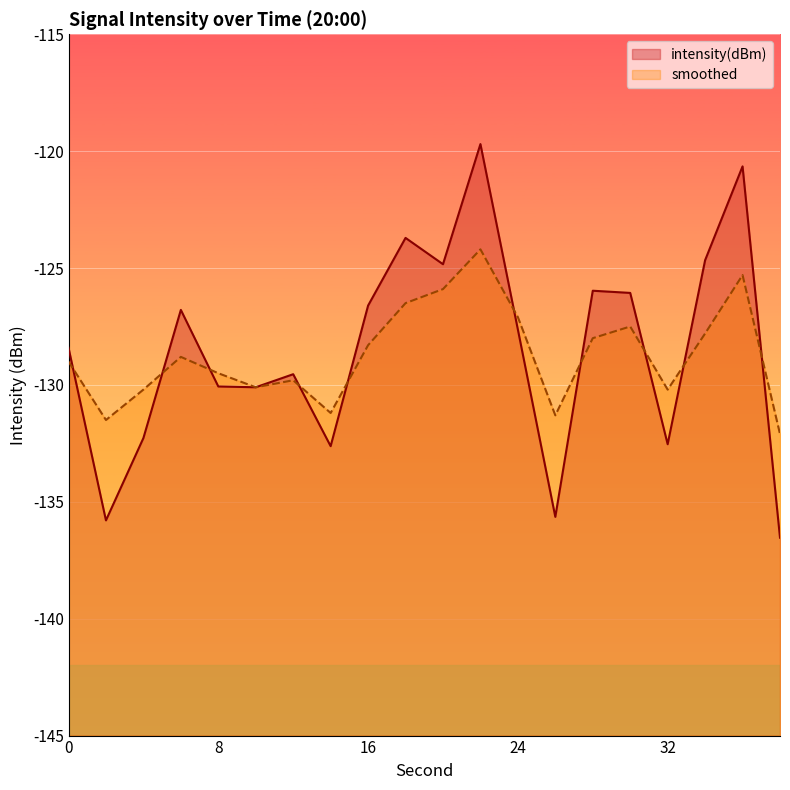

Does the chart display data point markers on the line(s)?

No